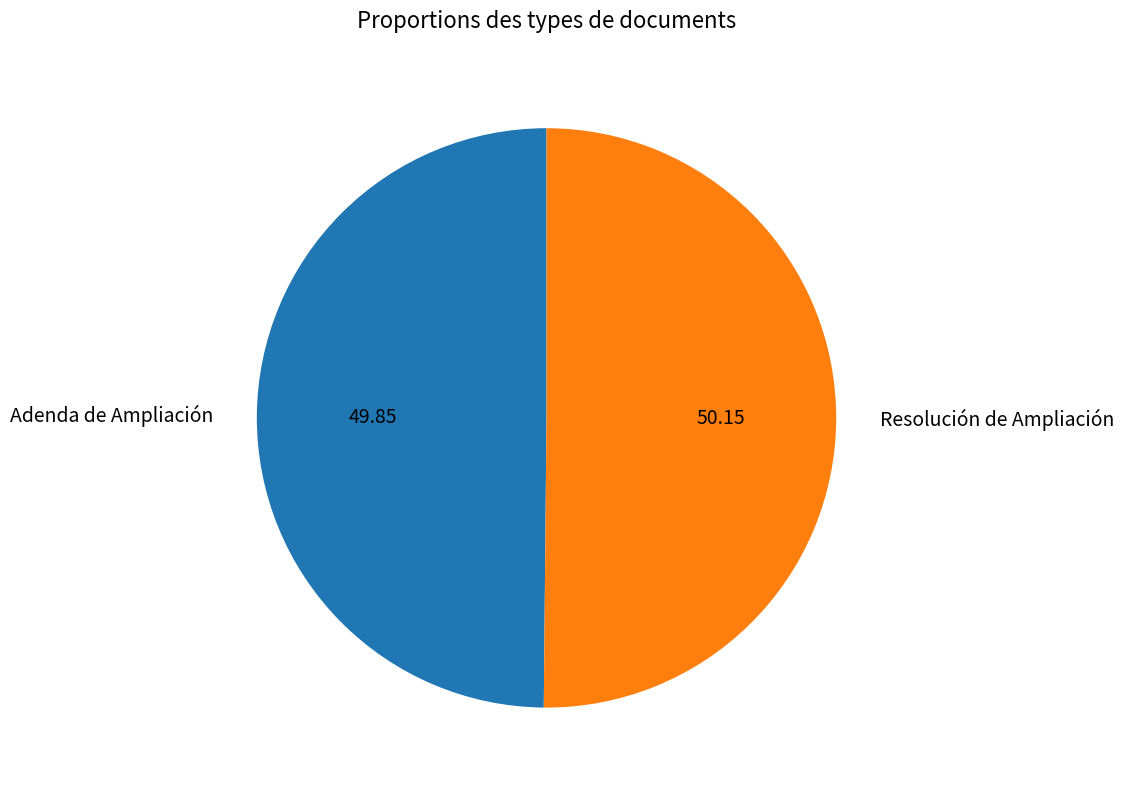

Is the sum of Resolución de Ampliación and Adenda de Ampliación greater than half?

Yes